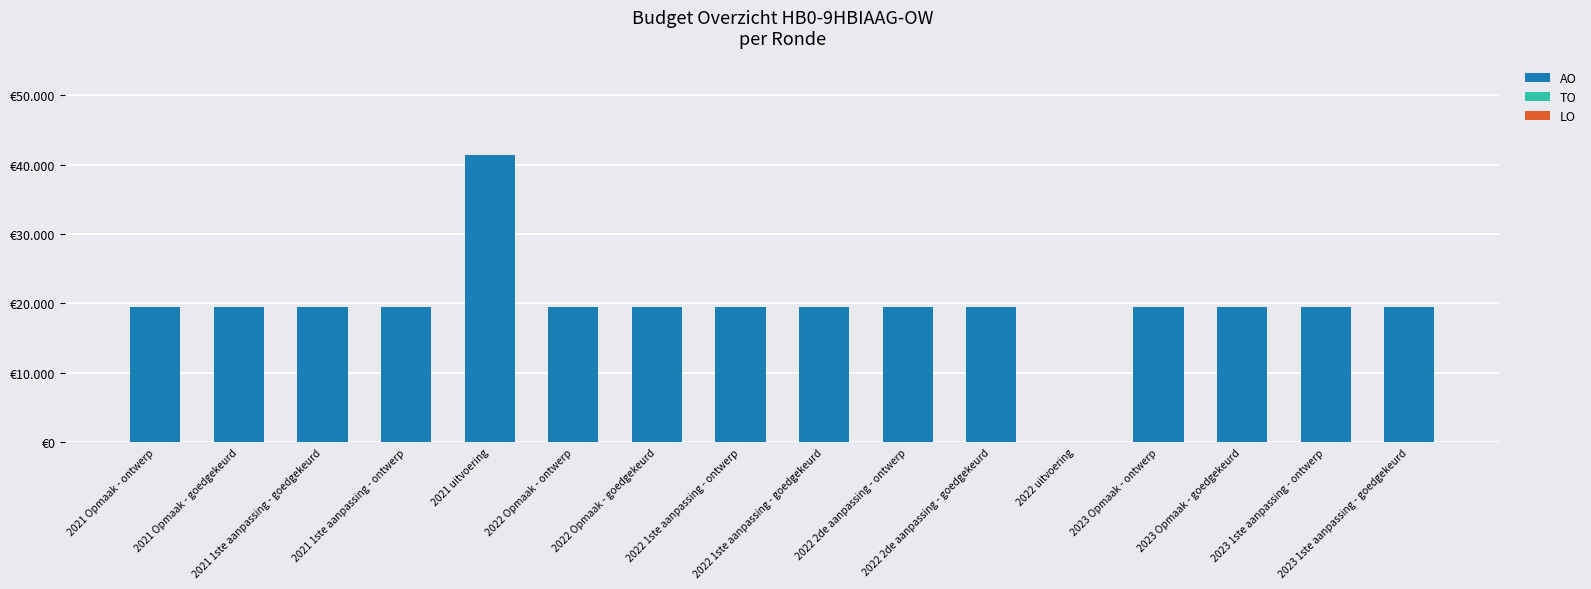

Reading right to left, what are all the values shown in this chart?

AO: 19500	19500	19500	19500	0	19500	19500	19500	19500	19500	19500	41453	19500	19500	19500	19500
TO: 0	0	0	0	0	0	0	0	0	0	0	0	0	0	0	0
LO: 0	0	0	0	0	0	0	0	0	0	0	0	0	0	0	0